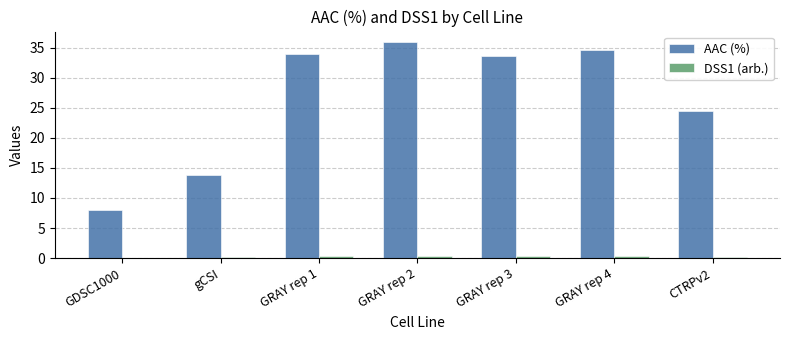

Which series changed the most between GRAY rep 3 and GRAY rep 4?

AAC (%)